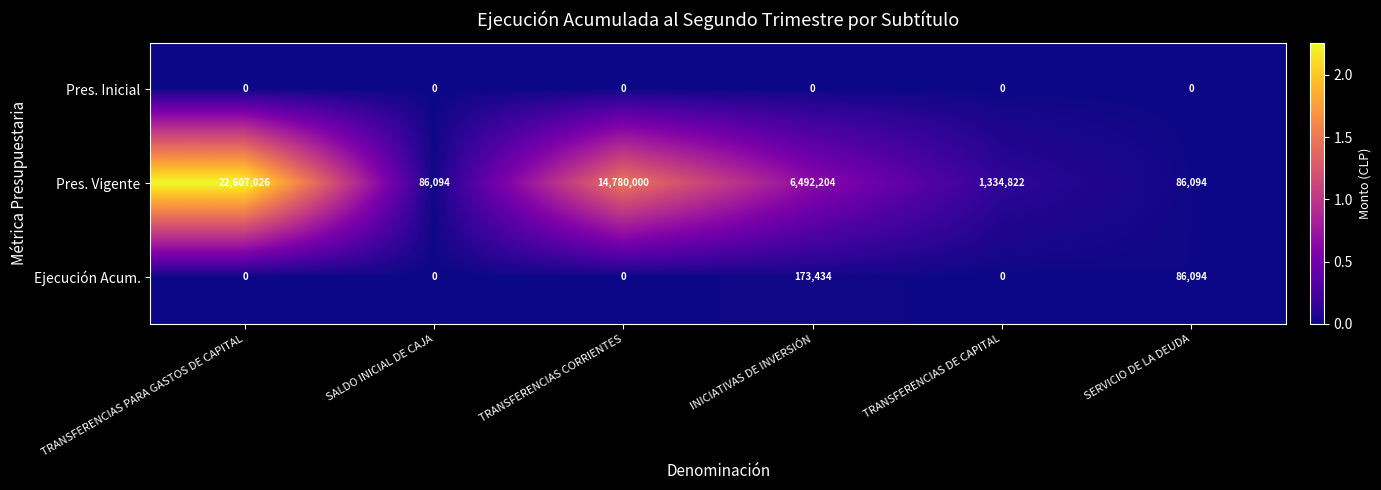

What is the difference between the maximum and minimum values in the Pres. Vigente series?

22520932